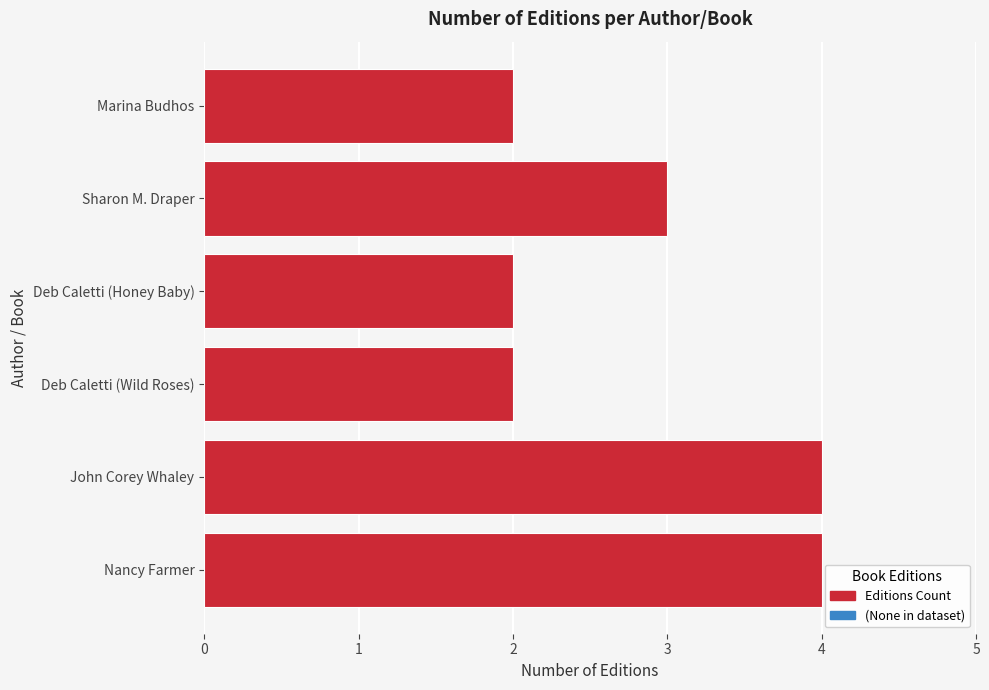

Does the chart contain stacked bars?

No